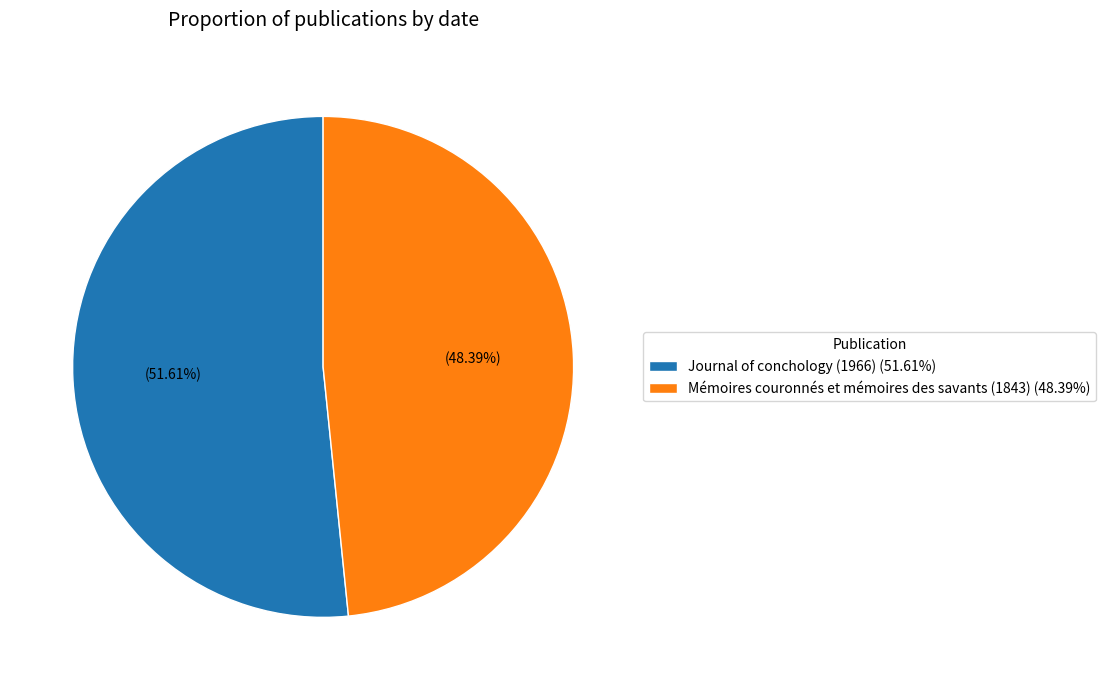

Which has a higher value, Journal of conchology (1966) (51.61%) or Mémoires couronnés et mémoires des savants (1843) (48.39%)?

Journal of conchology (1966) (51.61%)